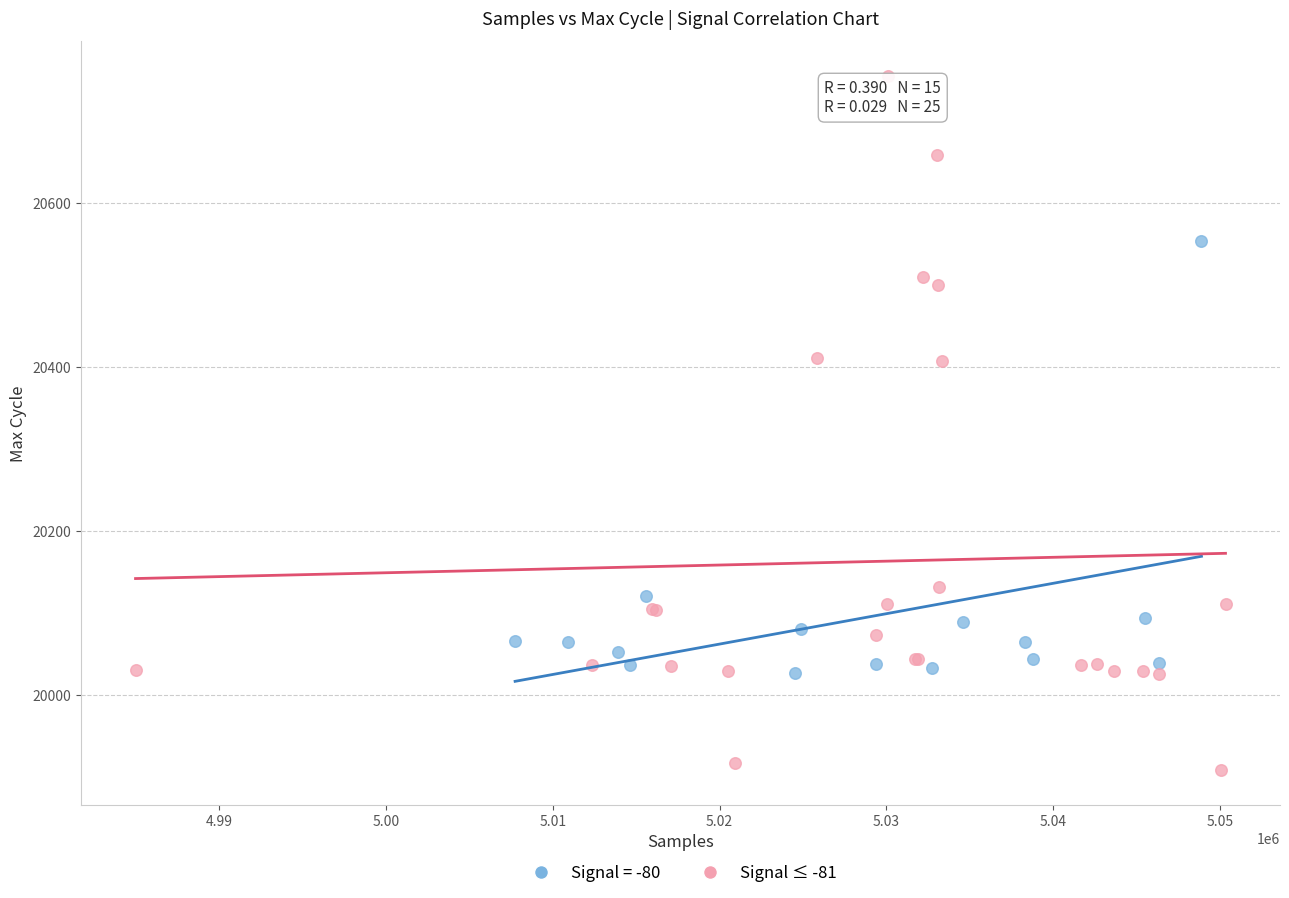

Which series reaches the maximum Y coordinate?

Signal ≤ -81